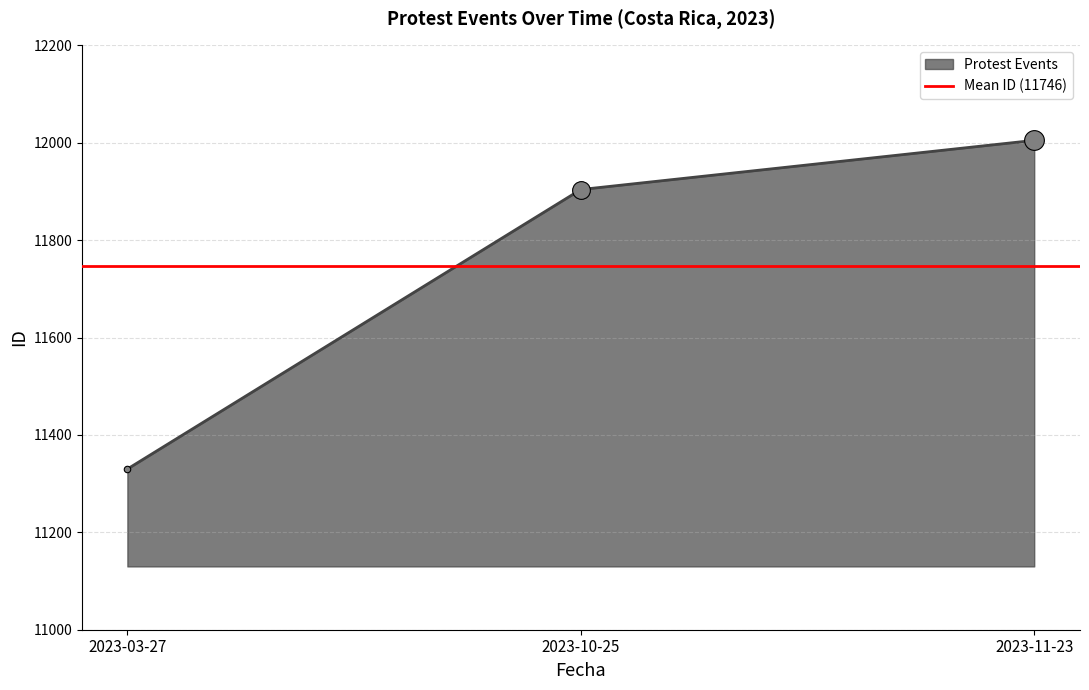

What is the ratio of the value at 2023-10-25 to the value at 2023-03-27?

1.1